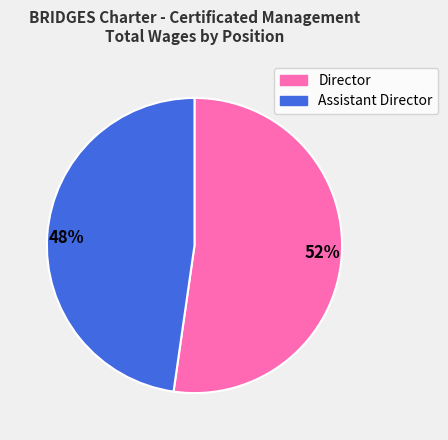

Does any single category account for the majority?

Yes